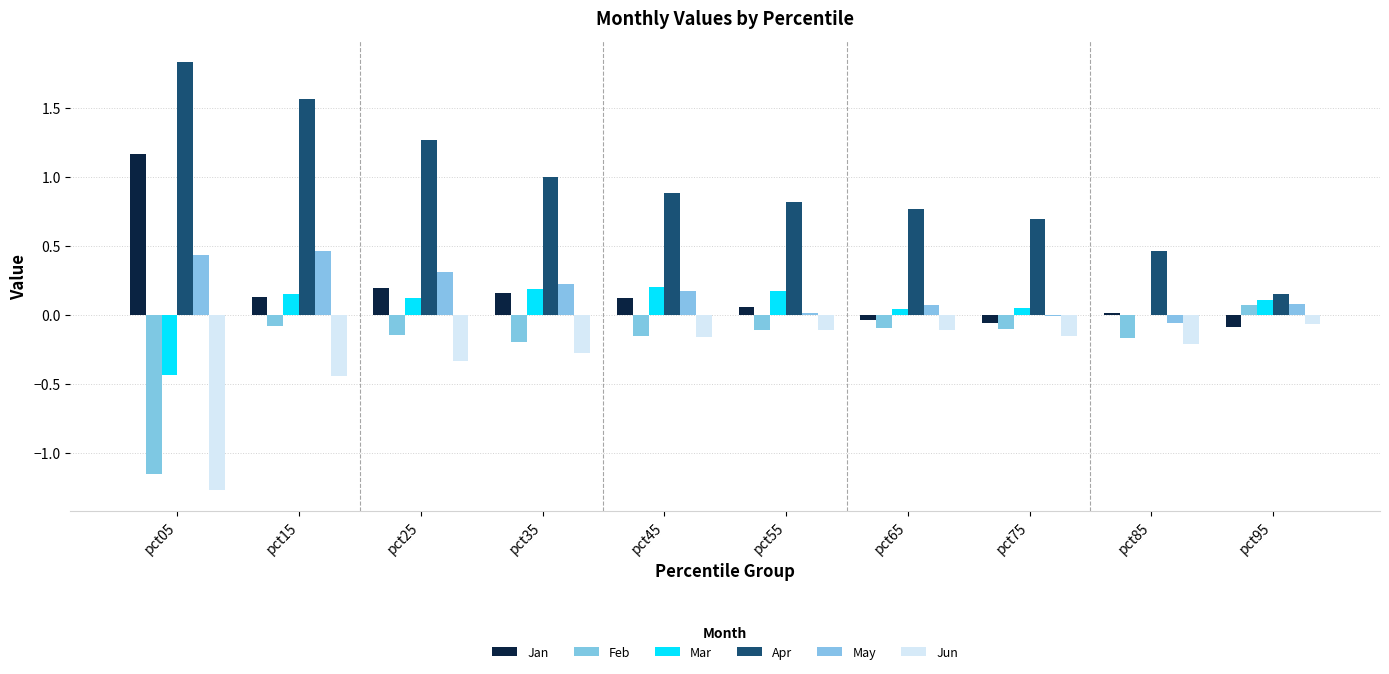

Reading right to left, list all the values displayed in this chart.

Jan: -0.1	0.0	-0.1	-0.0	0.1	0.1	0.2	0.2	0.1	1.2
Feb: 0.1	-0.2	-0.1	-0.1	-0.1	-0.2	-0.2	-0.1	-0.1	-1.2
Mar: 0.1	-0.0	0.1	0.0	0.2	0.2	0.2	0.1	0.1	-0.4
Apr: 0.2	0.5	0.7	0.8	0.8	0.9	1.0	1.3	1.6	1.8
May: 0.1	-0.1	-0.0	0.1	0.0	0.2	0.2	0.3	0.5	0.4
Jun: -0.1	-0.2	-0.2	-0.1	-0.1	-0.2	-0.3	-0.3	-0.4	-1.3